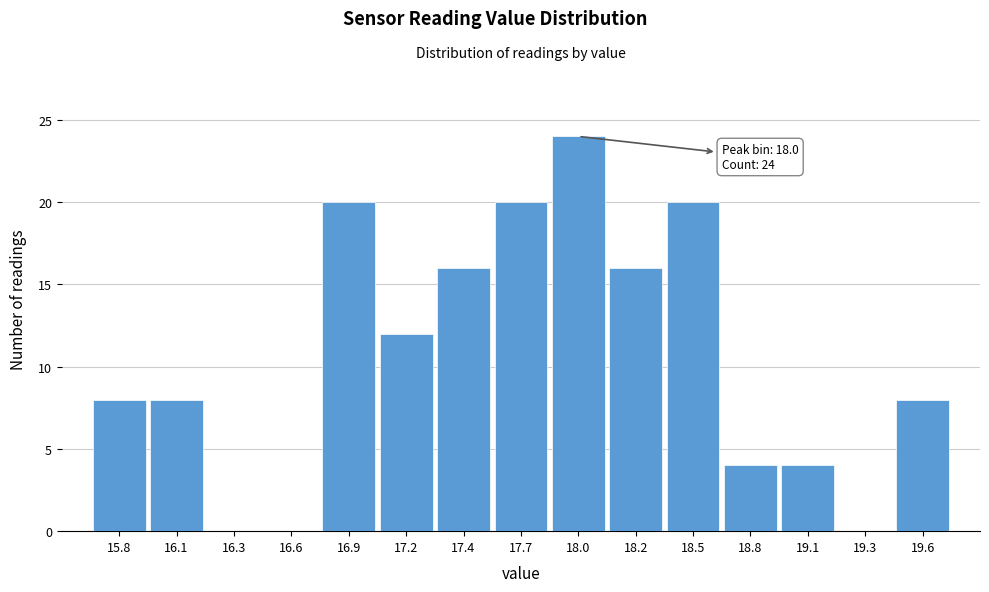

Reading right to left, transcribe all the data shown in this chart.

19.6=8	19.3=0	19.1=4	18.8=4	18.5=20	18.2=16	18.0=24	17.7=20	17.4=16	17.2=12	16.9=20	16.6=0	16.3=0	16.1=8	15.8=8